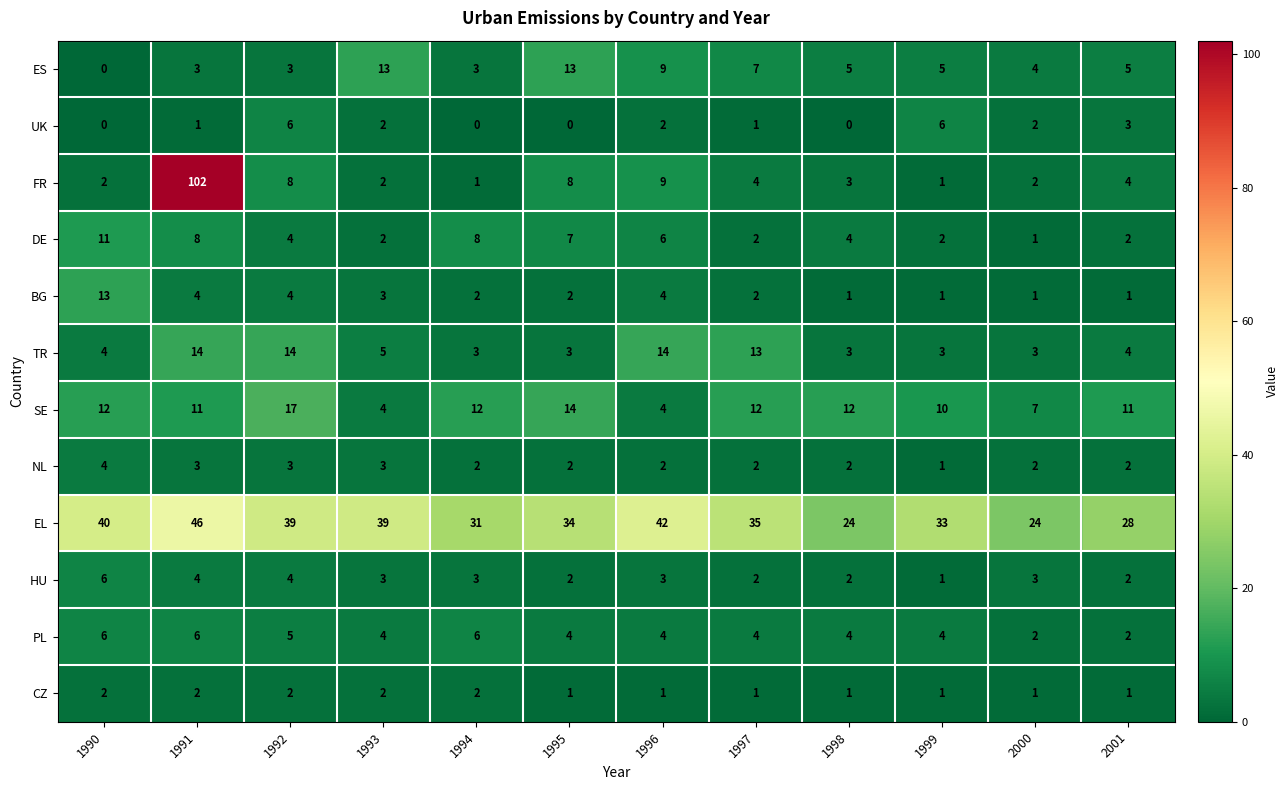

What is the difference between the maximum and second lowest values in the BG series?

12